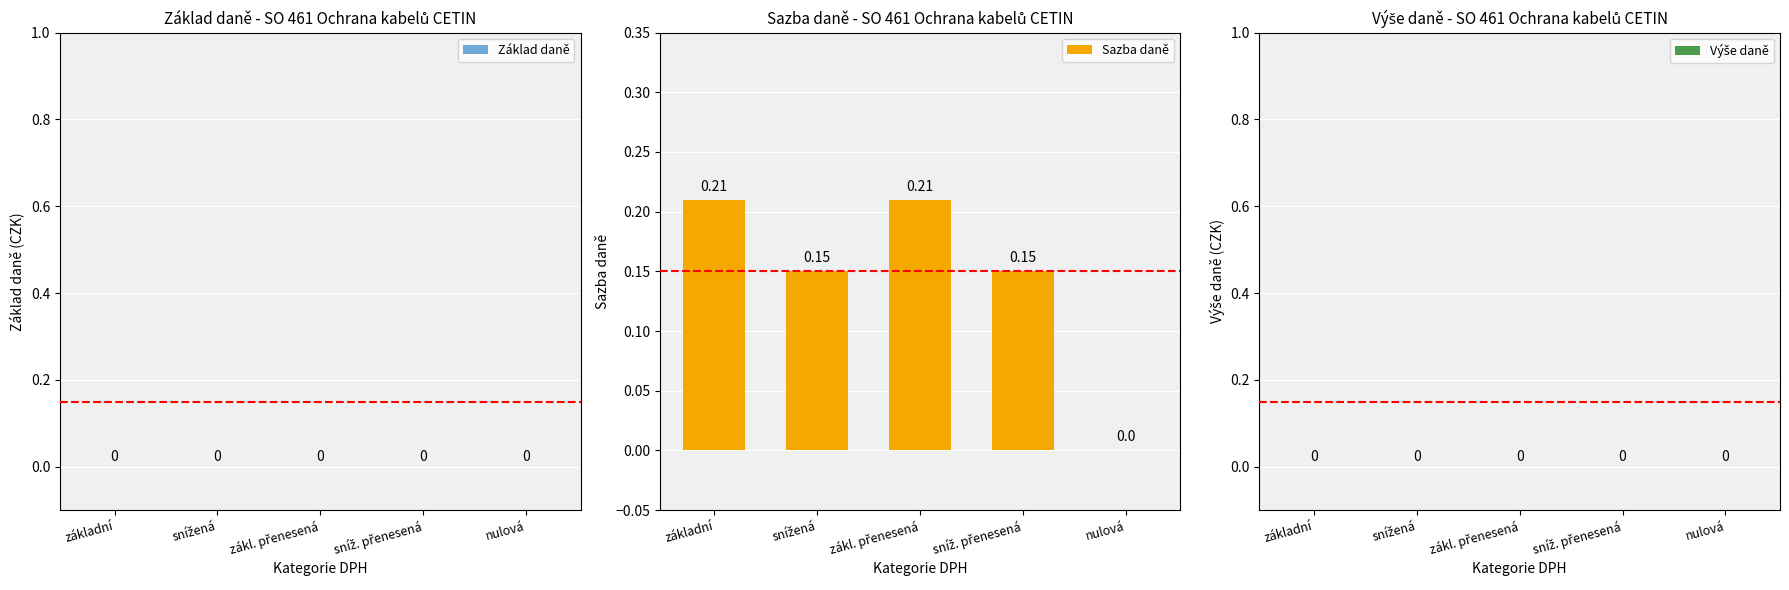

What is the sum of all values?

0.7